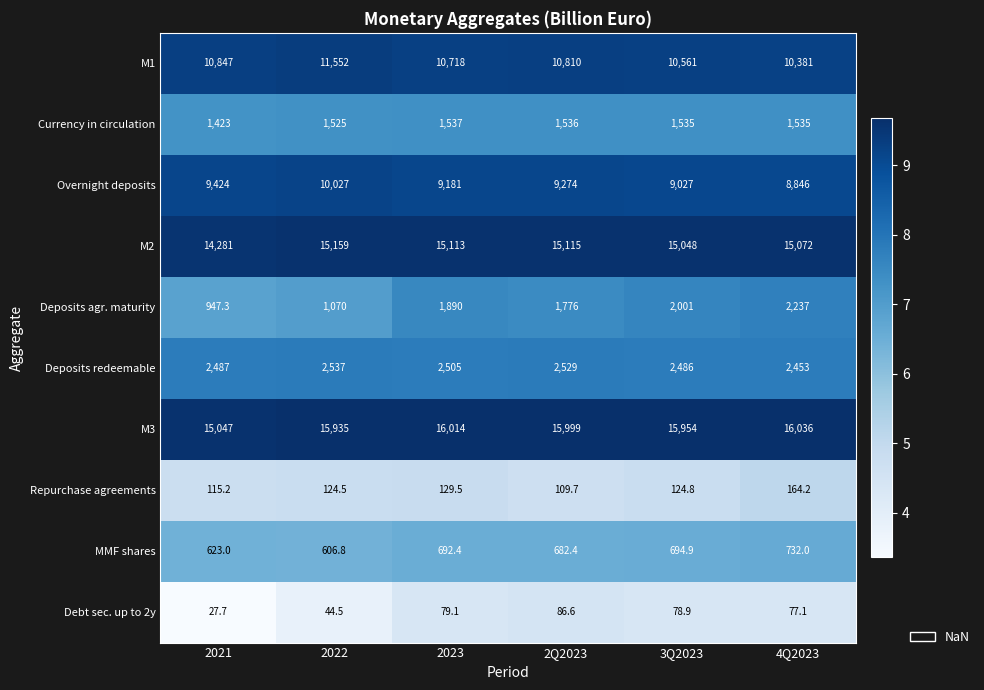

Rank the series at 4Q2023 from highest to lowest value.

M3, M2, M1, Overnight deposits, Deposits redeemable, Deposits agr. maturity, Currency in circulation, MMF shares, Repurchase agreements, Debt sec. up to 2y